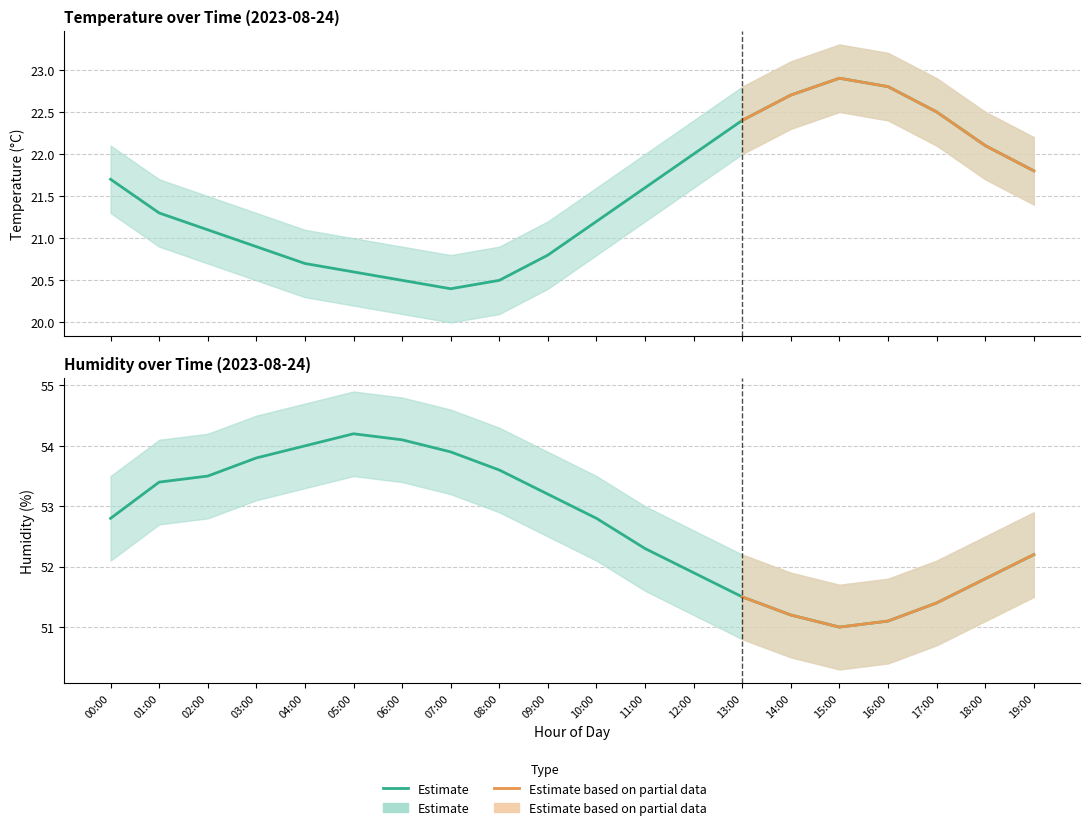

Which series has the largest range (max minus min)?

humidity